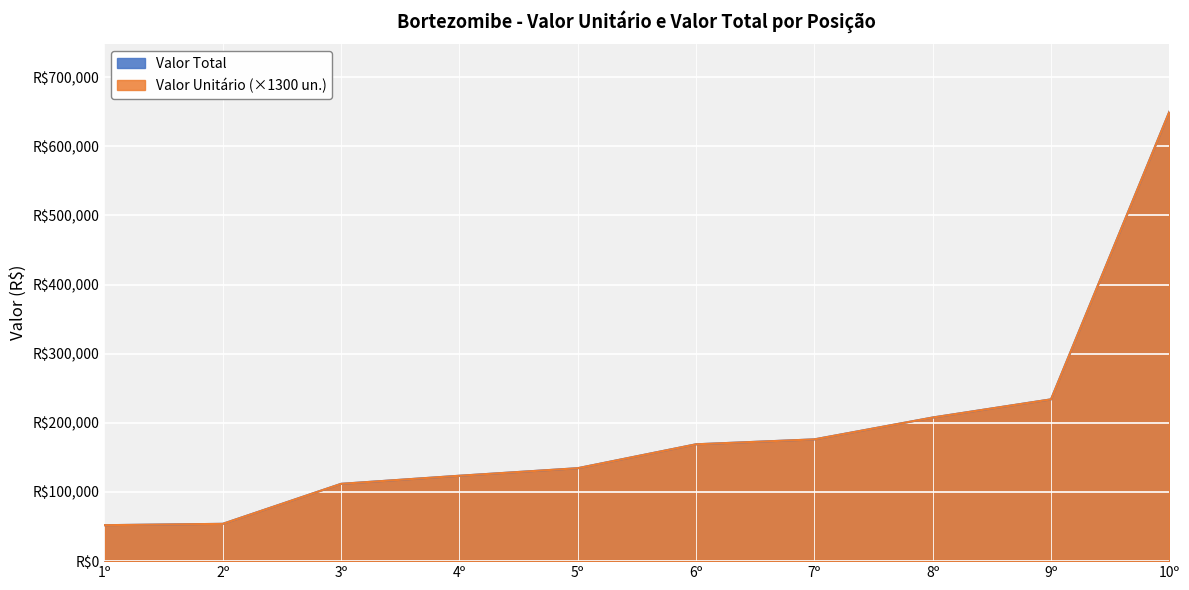

True or false: Valor Unitário has a value of 1154188 at 10º.

False